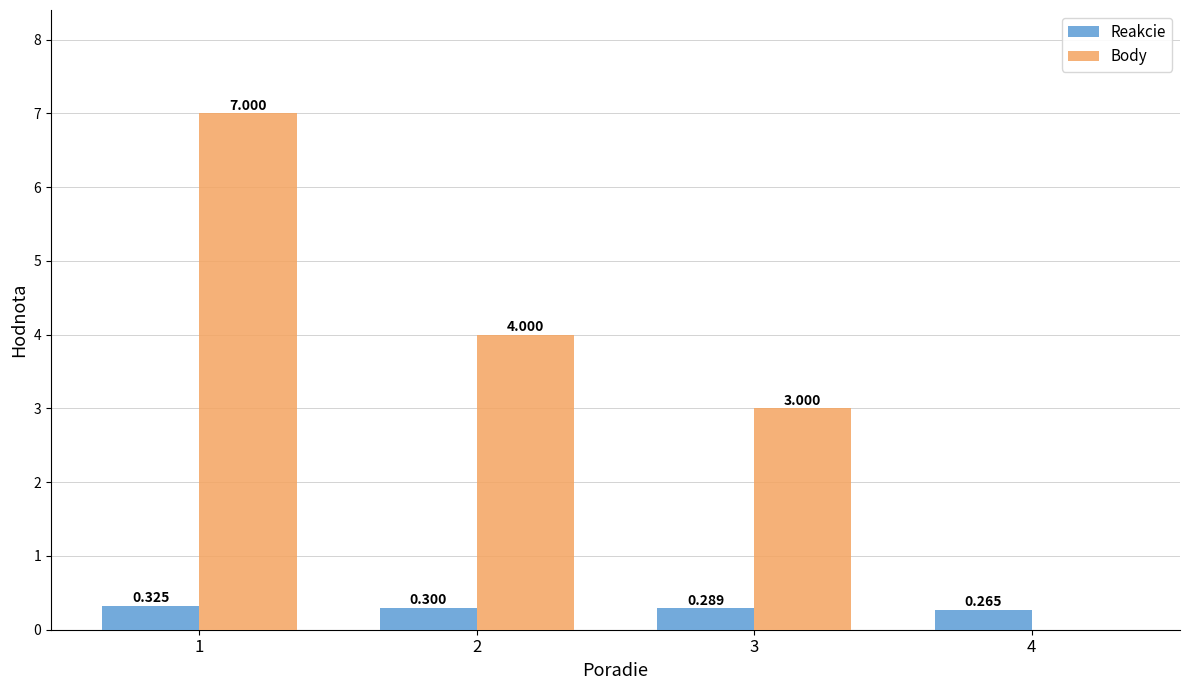

Reading left to right, transcribe all the data shown in this chart.

Reakcie: 1=0.3	2=0.3	3=0.3	4=0.3
Body: 1=7.0	2=4.0	3=3.0	4=0.0